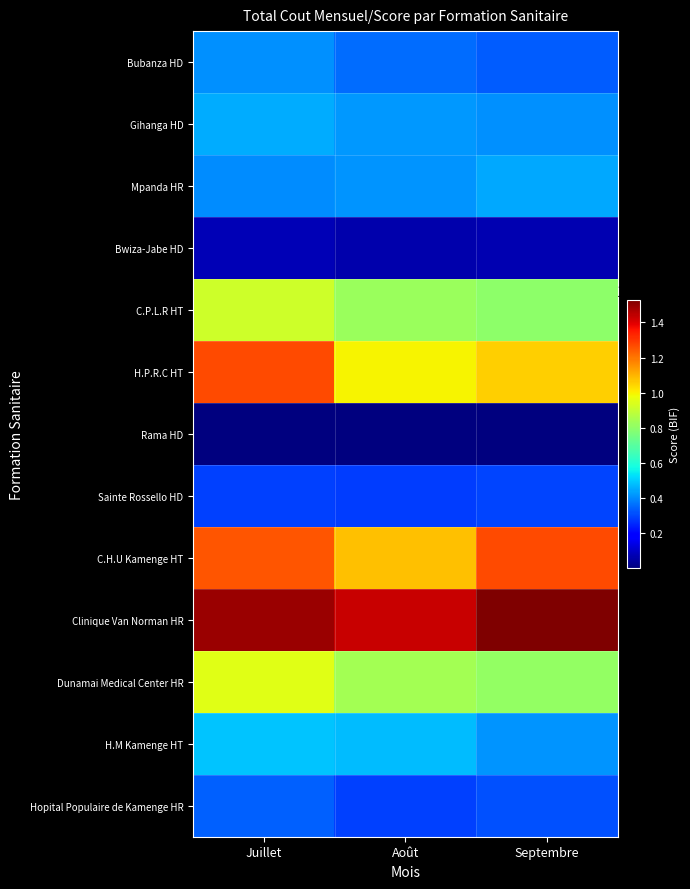

What is the minimum value shown in the chart?

77500